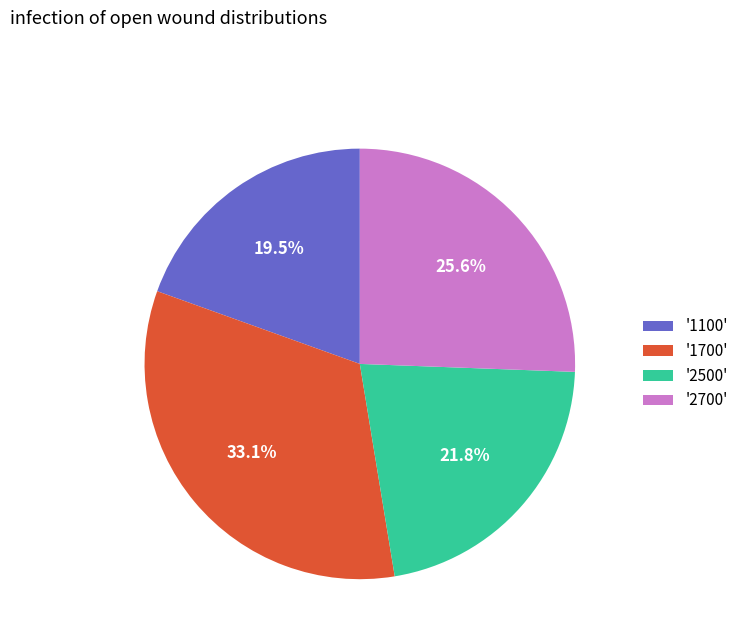

Is there a majority slice in this chart?

No